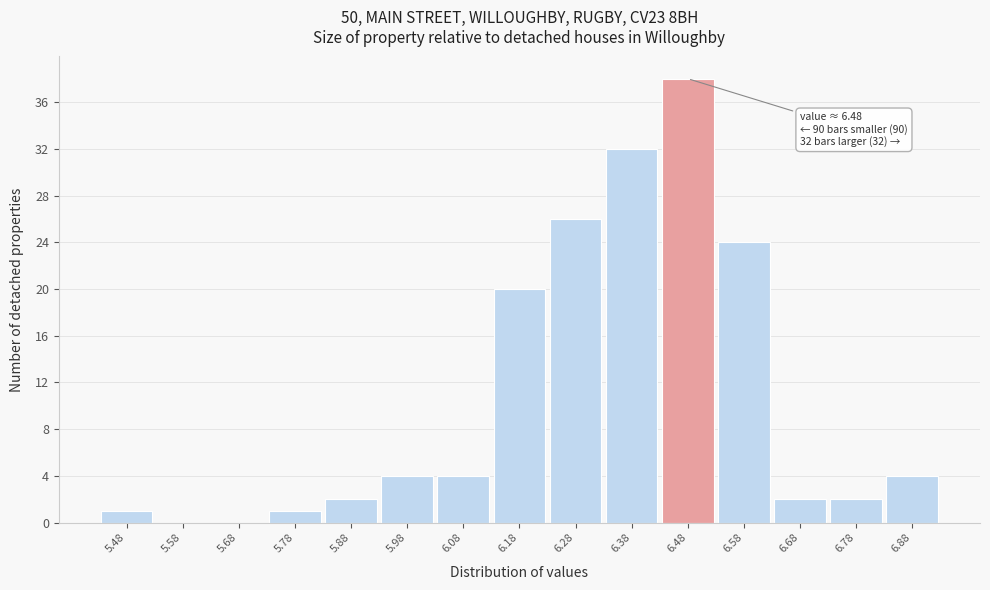

Which range on the x-axis has the tallest bar?

6.43 to 6.53